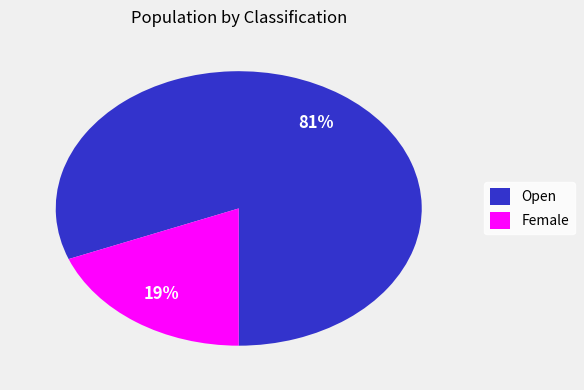

Which slice is the largest?

Open